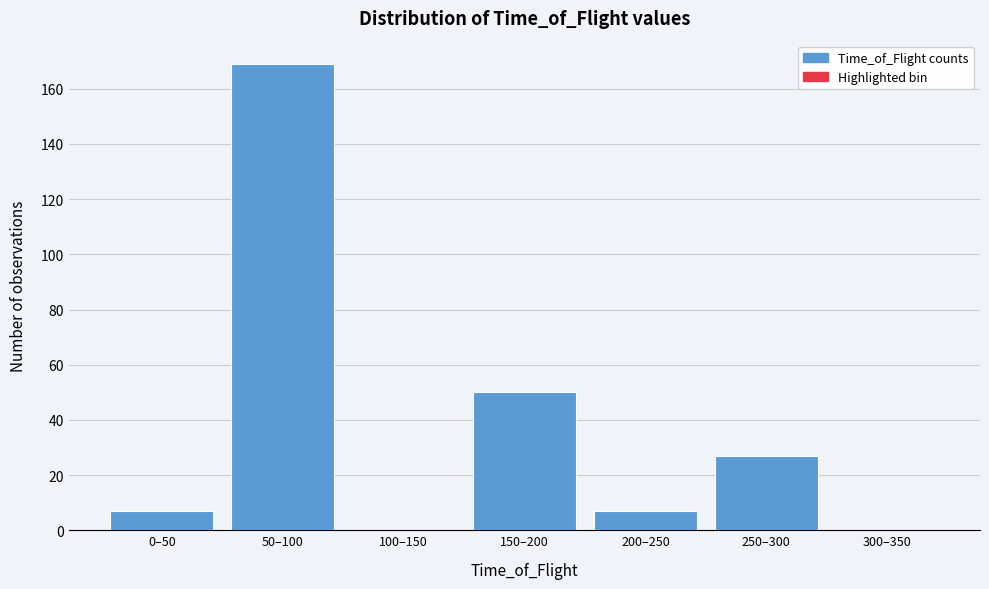

Reading left to right, extract all data points from this chart.

0–50=7	50–100=169	100–150=0	150–200=50	200–250=7	250–300=27	300–350=0